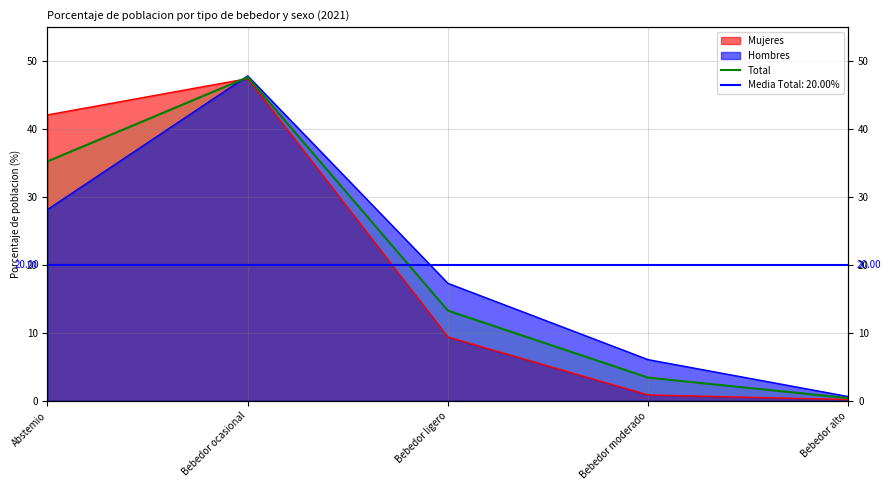

List the labels in order of value, largest first.

Bebedor ocasional, Abstemio, Bebedor ligero, Bebedor moderado, Bebedor alto